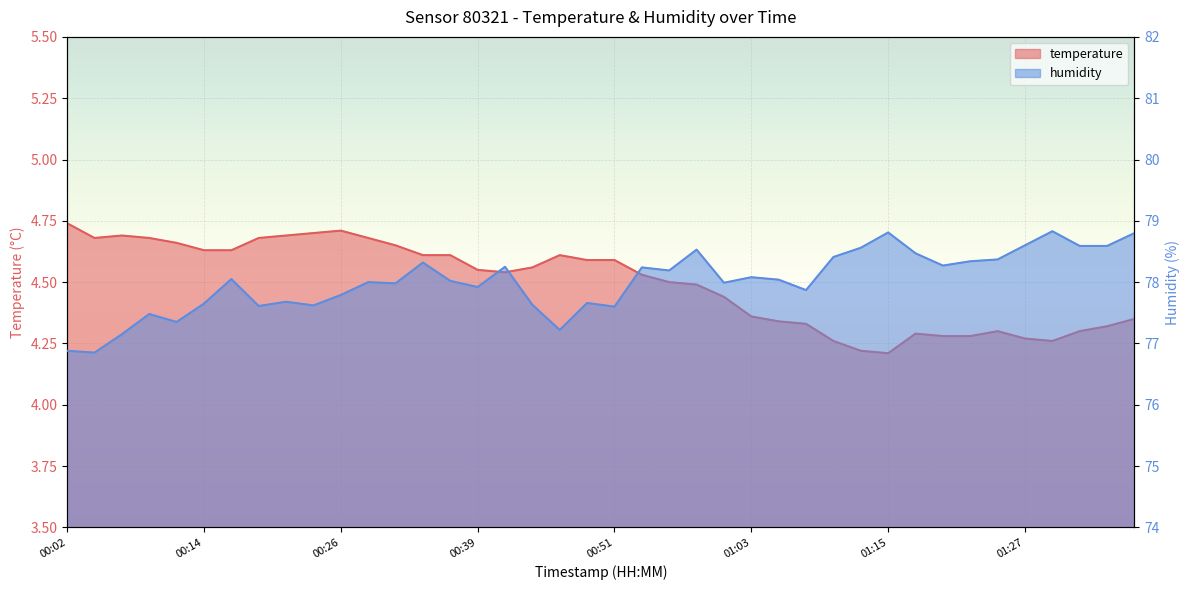

True or false: humidity has more than 2 interior local peaks.

True